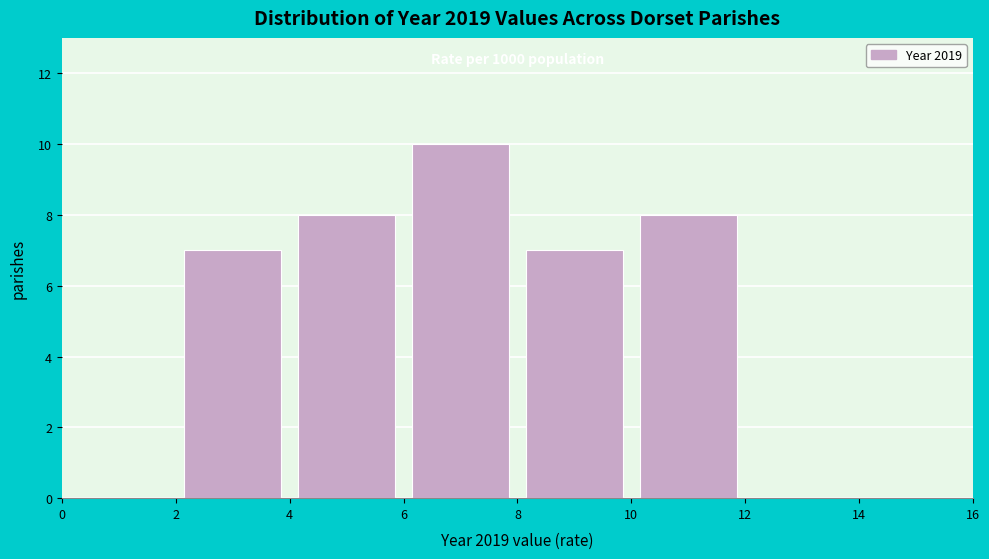

Which range on the x-axis has the tallest bar?

6 to 8